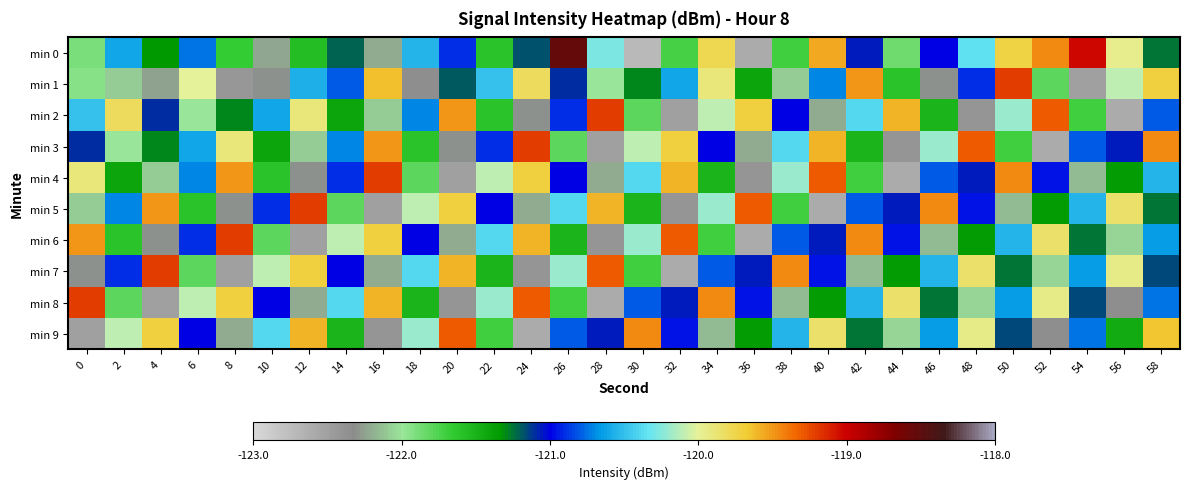

At how many categories does at least one series exceed -120?

25